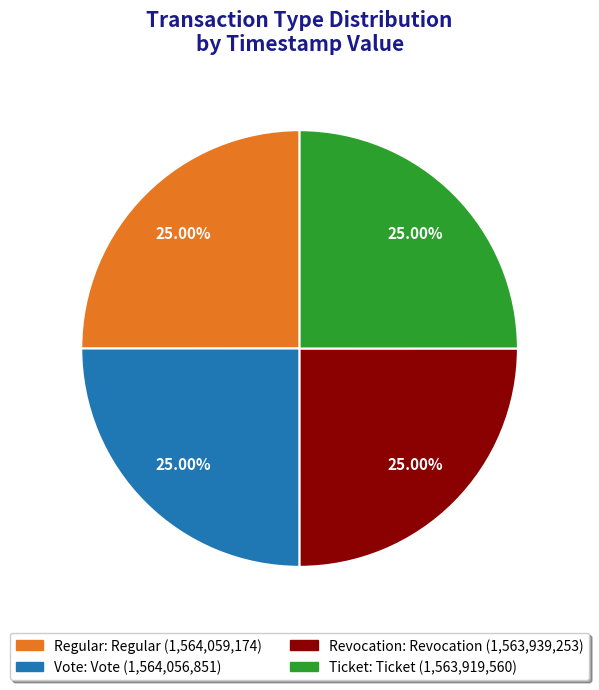

How many segments does this pie chart have?

4